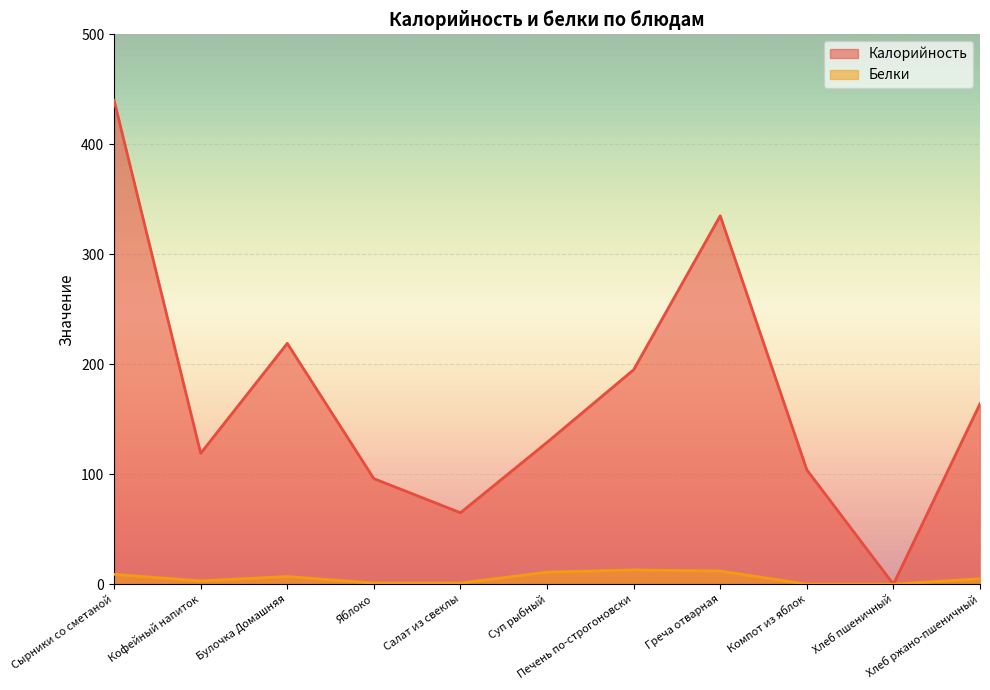

How many interior local valleys does the Калорийность series have?

3